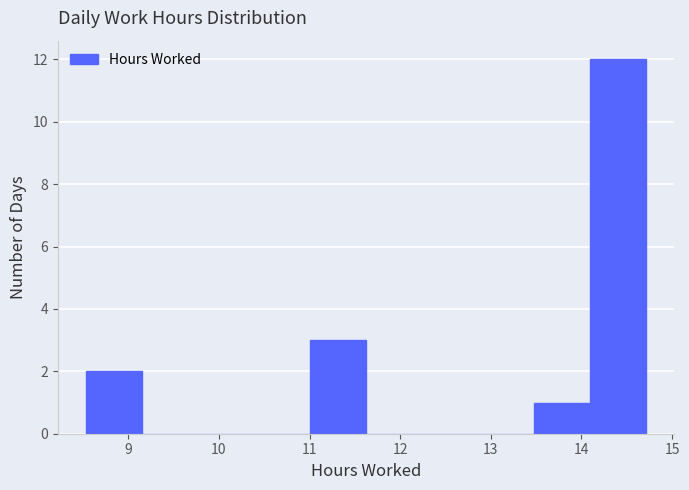

What is the height of the bar covering 8.5 to 9.1 on the x-axis? Neither the bar edges nor the heights are printed on the chart, so give them approximately, as read against the axes.

2